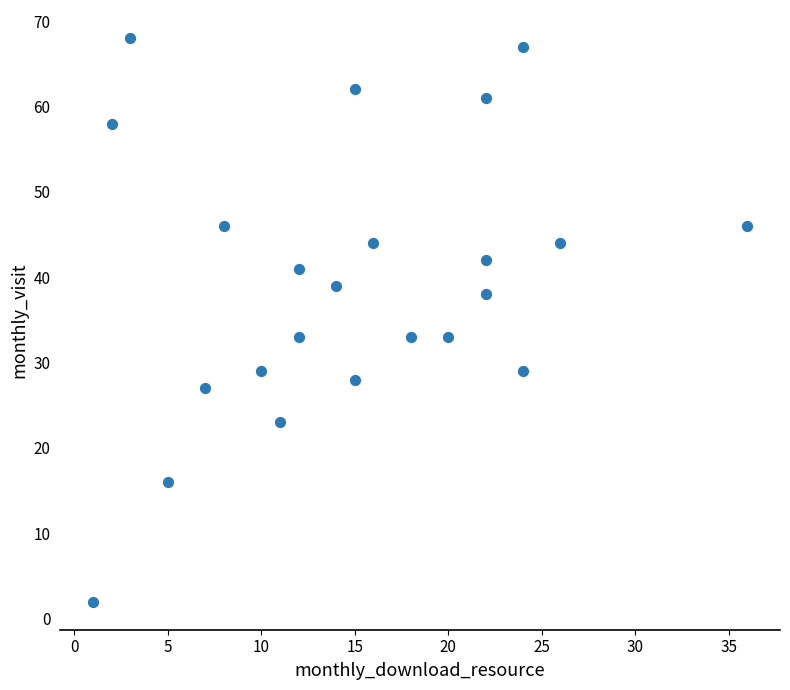

What is the range of X values (max minus min)?

35